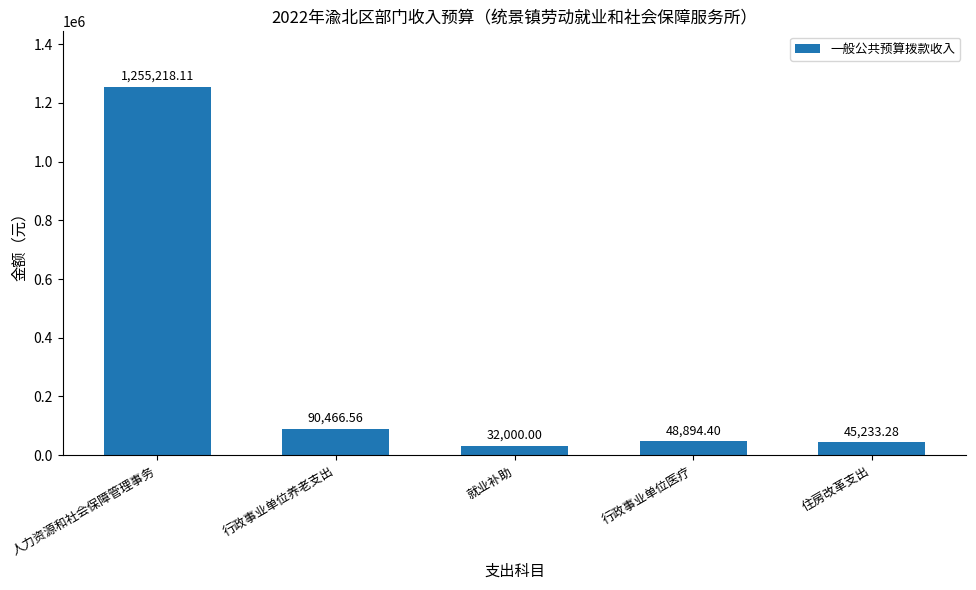

What is the difference between the maximum and minimum values?

1223218.1